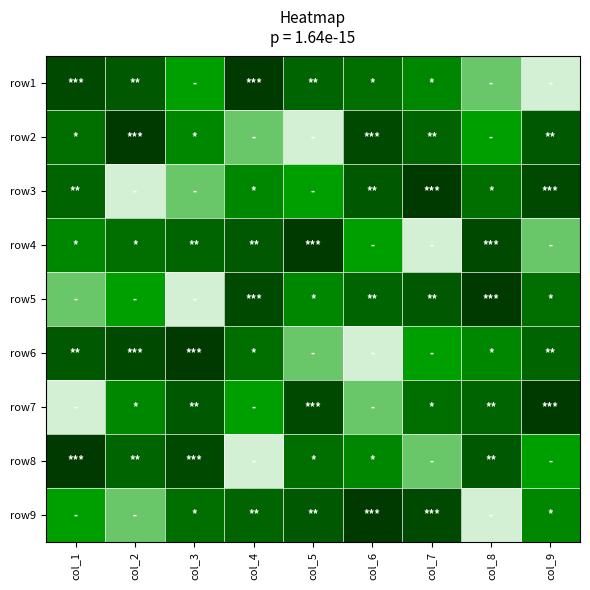

What is the minimum value shown in the chart?

1